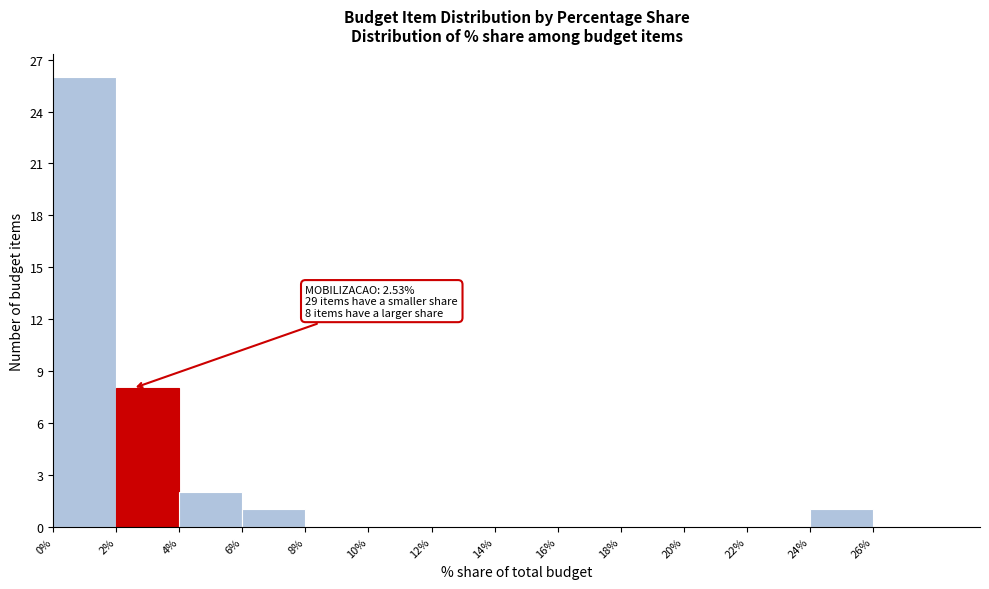

Which range on the x-axis has the tallest bar?

0 to 2